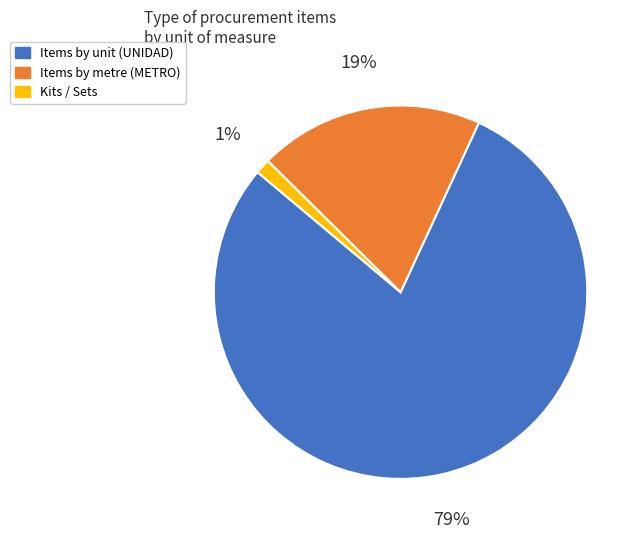

How many slices are in this pie chart?

3